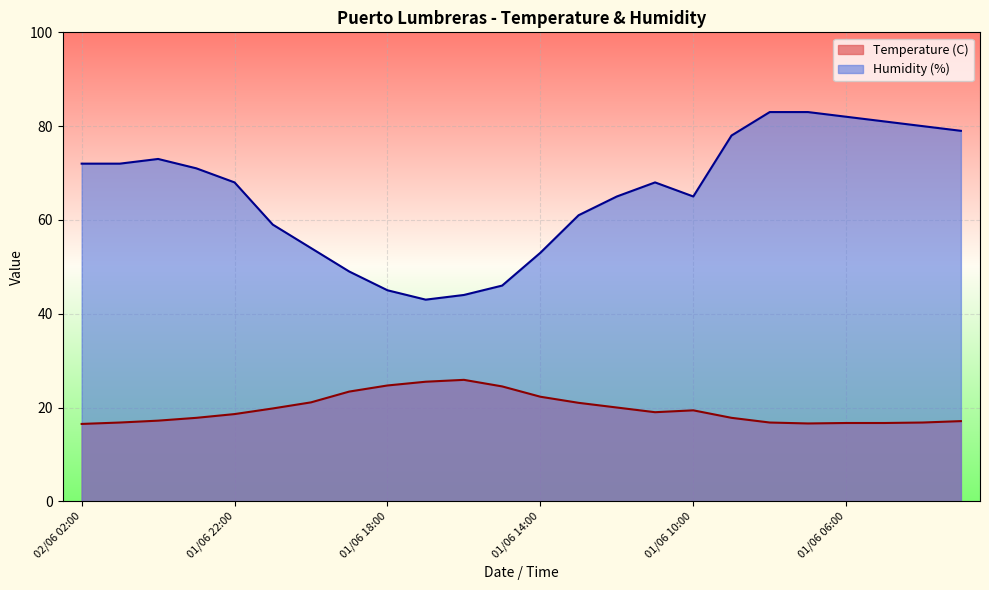

Which series has the largest total across all categories?

Humidity (%)